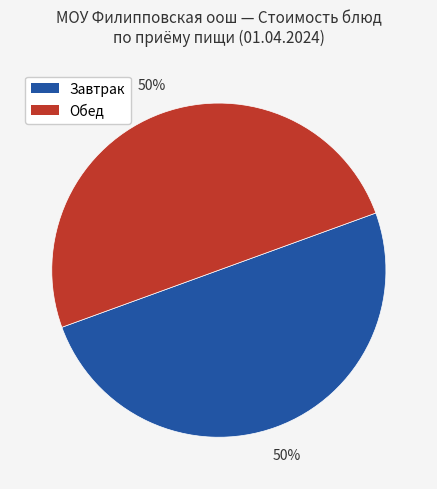

To the nearest percent, what is the average slice percentage?

50%